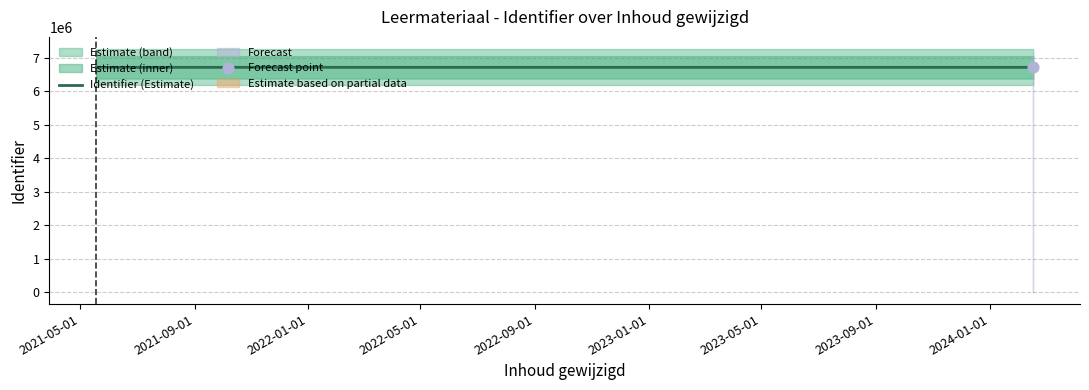

What is the ratio of the value at 2021-05-01 to the value at 2022-09-01?

1.0